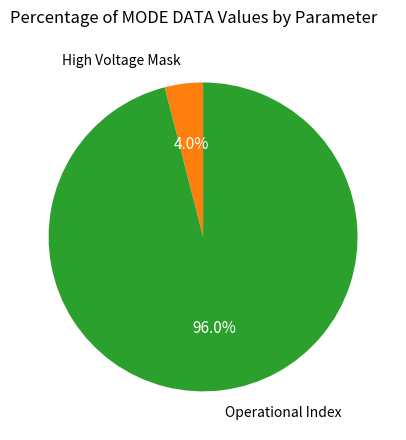

How many segments does this pie chart have?

2